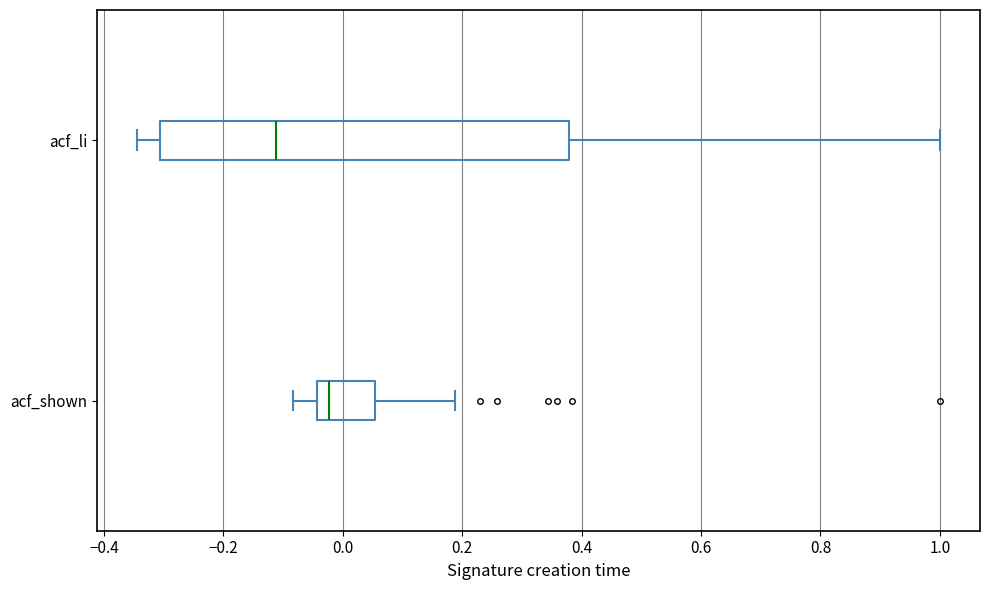

Which box is the widest, from its left edge to its right edge?

acf_li